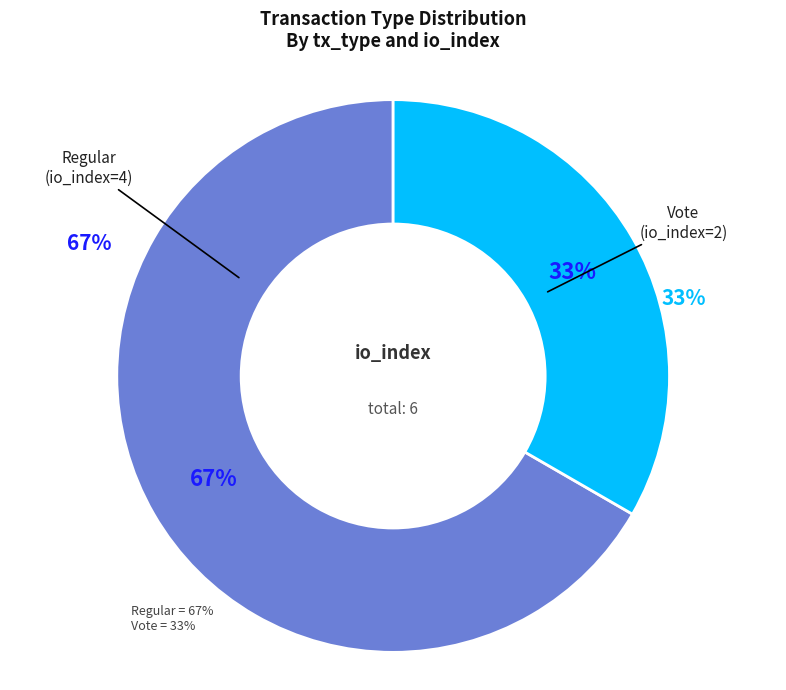

Is there a majority slice in this chart?

Yes